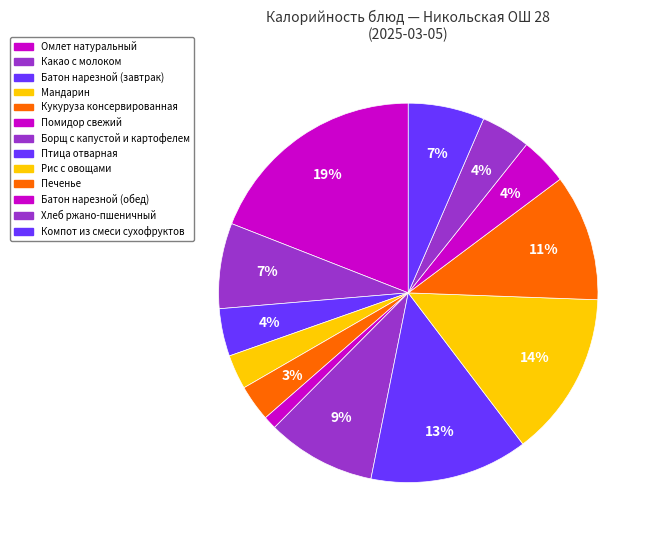

Do Кукуруза консервированная and Какао с молоком together represent more than half of the pie?

No